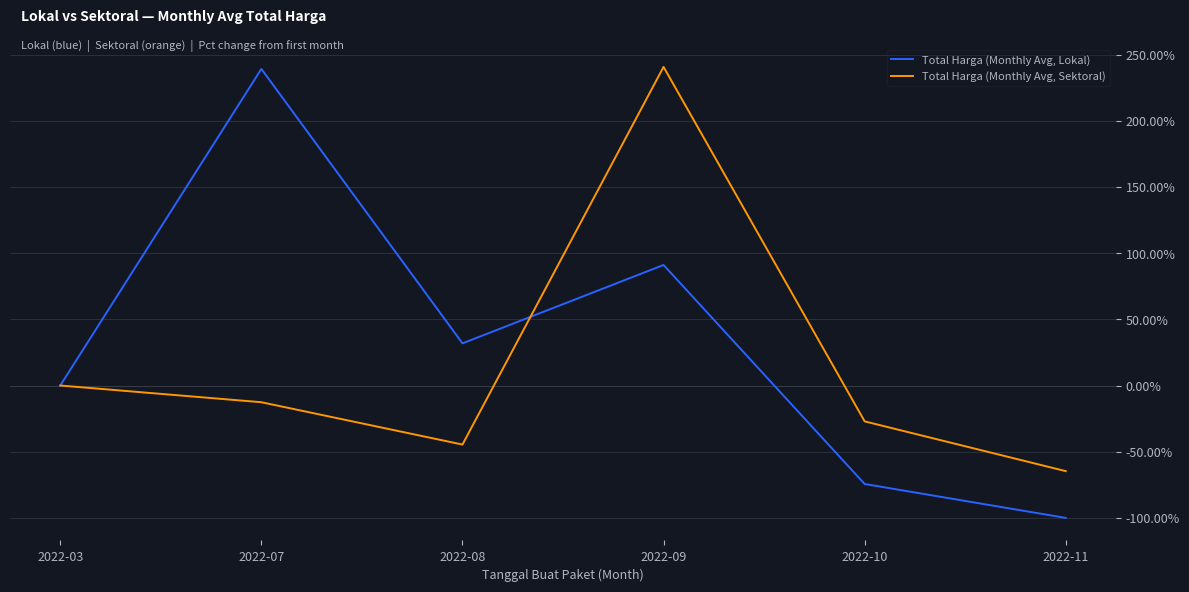

Which series has the largest total across all categories?

Total Harga (Monthly Avg, Lokal)